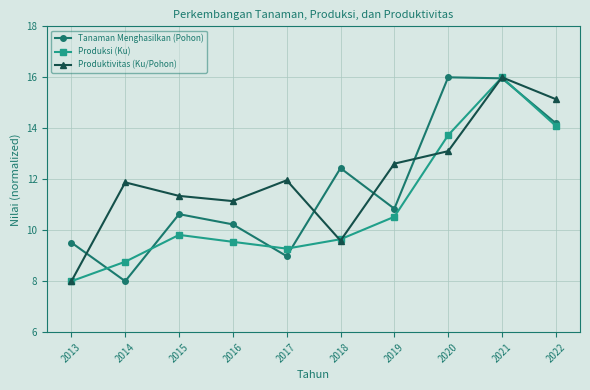

Reading left to right, list all the values displayed in this chart.

Tanaman Menghasilkan (Pohon): 2013=9.5	2014=8.0	2015=10.6	2016=10.2	2017=9.0	2018=12.4	2019=10.8	2020=16.0	2021=16.0	2022=14.2
Produksi (Ku): 2013=8.0	2014=8.8	2015=9.8	2016=9.5	2017=9.3	2018=9.6	2019=10.5	2020=13.7	2021=16.0	2022=14.1
Produktivitas (Ku/Pohon): 2013=8.0	2014=11.9	2015=11.3	2016=11.1	2017=12.0	2018=9.6	2019=12.6	2020=13.1	2021=16.0	2022=15.1